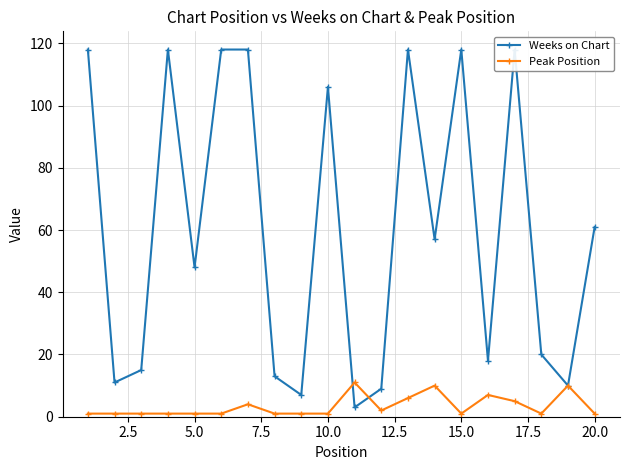

What is the maximum value for Peak Position?

11